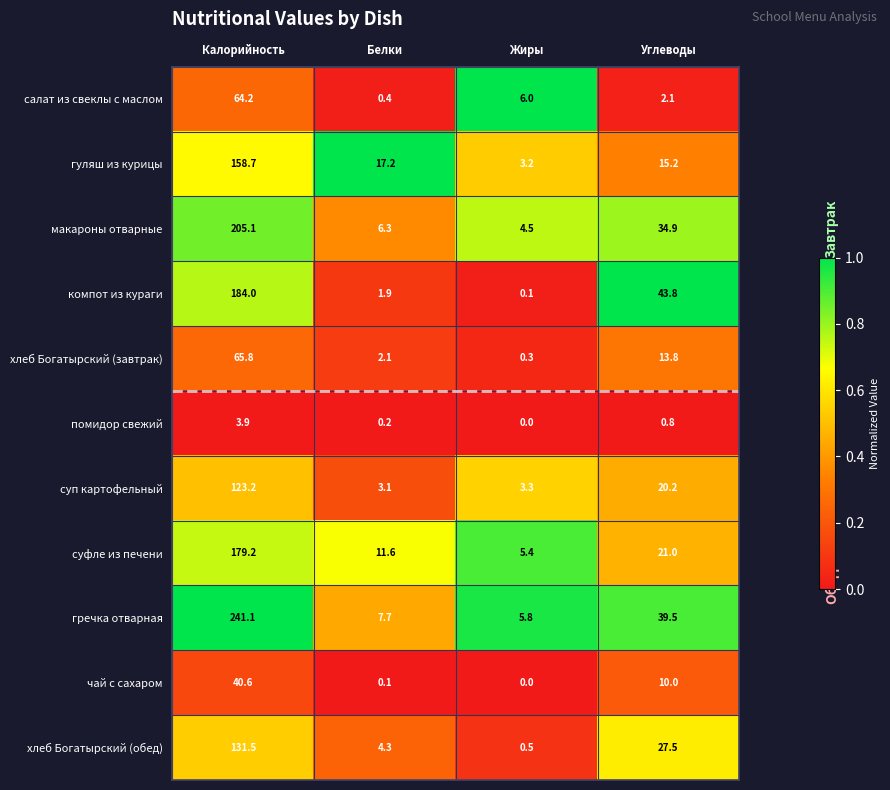

Which label corresponds to the largest value in the chart?

Калорийность